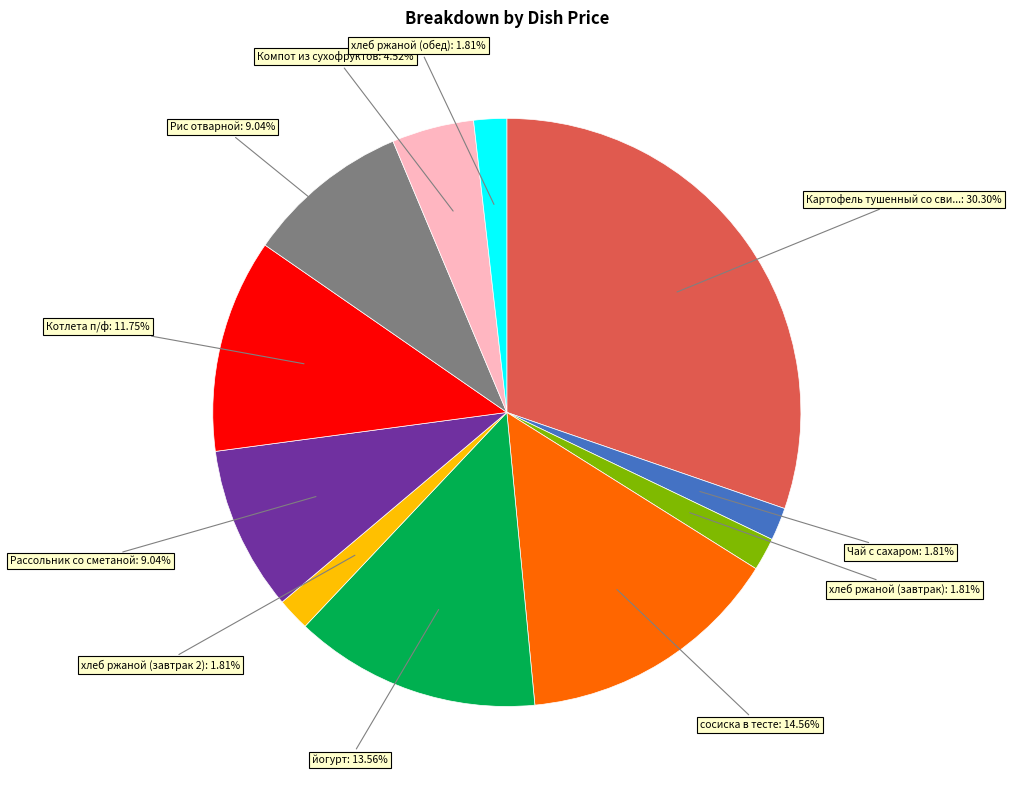

Is there a majority slice in this chart?

No